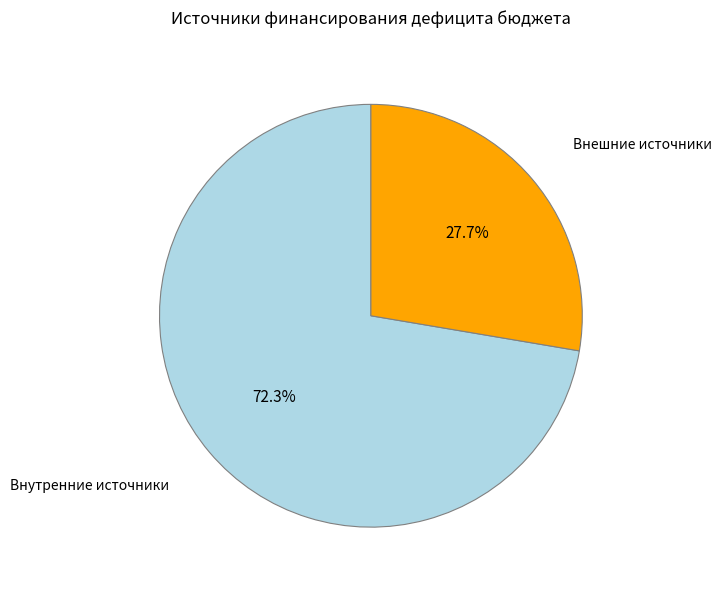

How many segments does this pie chart have?

2